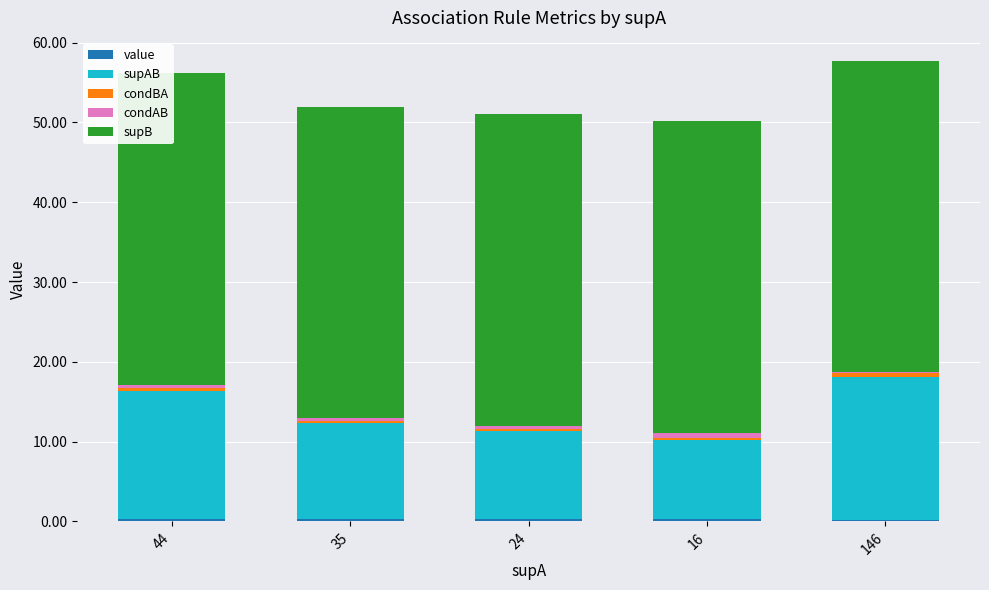

How many bars are there in each group?

5